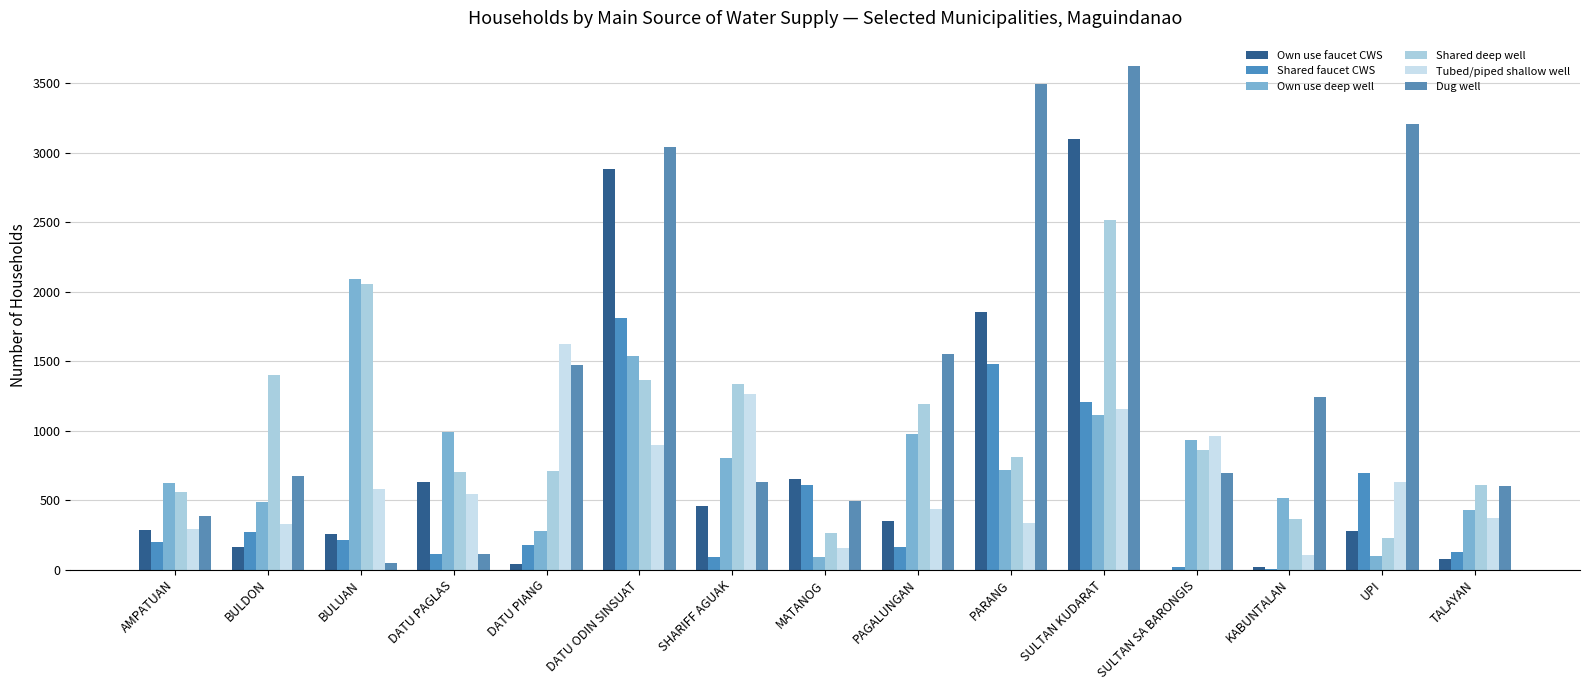

Are the bars grouped side by side (vs. stacked)?

Yes